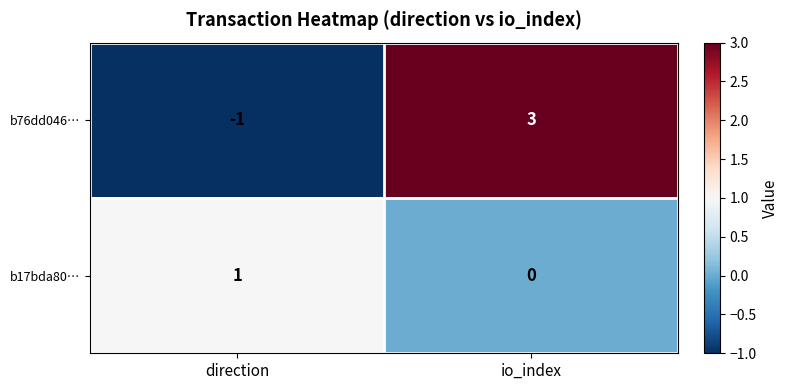

Reading right to left, list all the values displayed in this chart.

b76dd046…: io_index=3	direction=-1
b17bda80…: io_index=0	direction=1